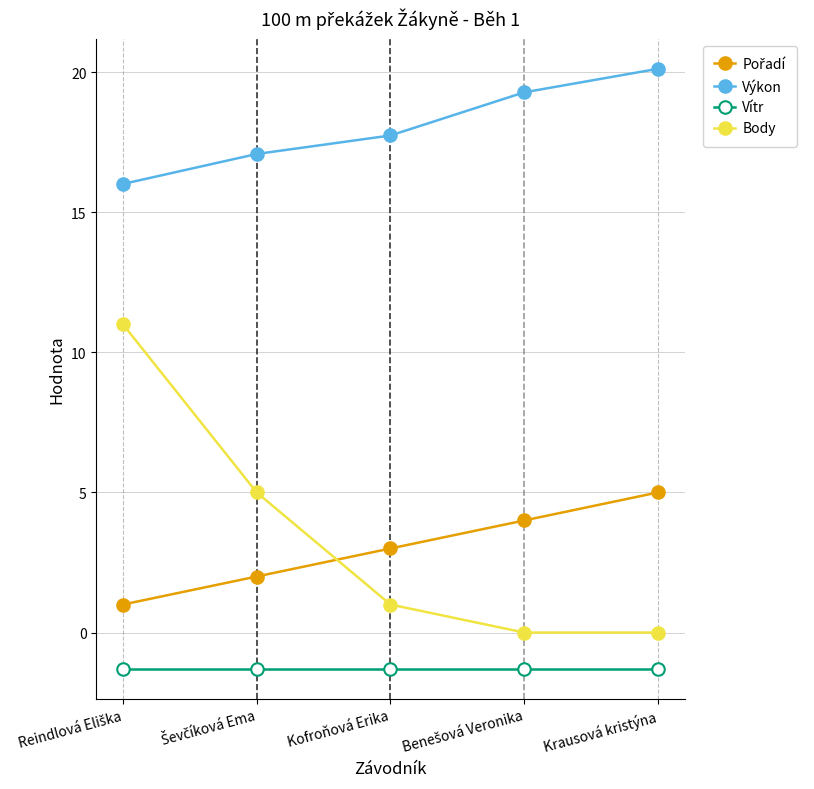

What is the difference between the highest and lowest values at Krausová kristýna?

21.4